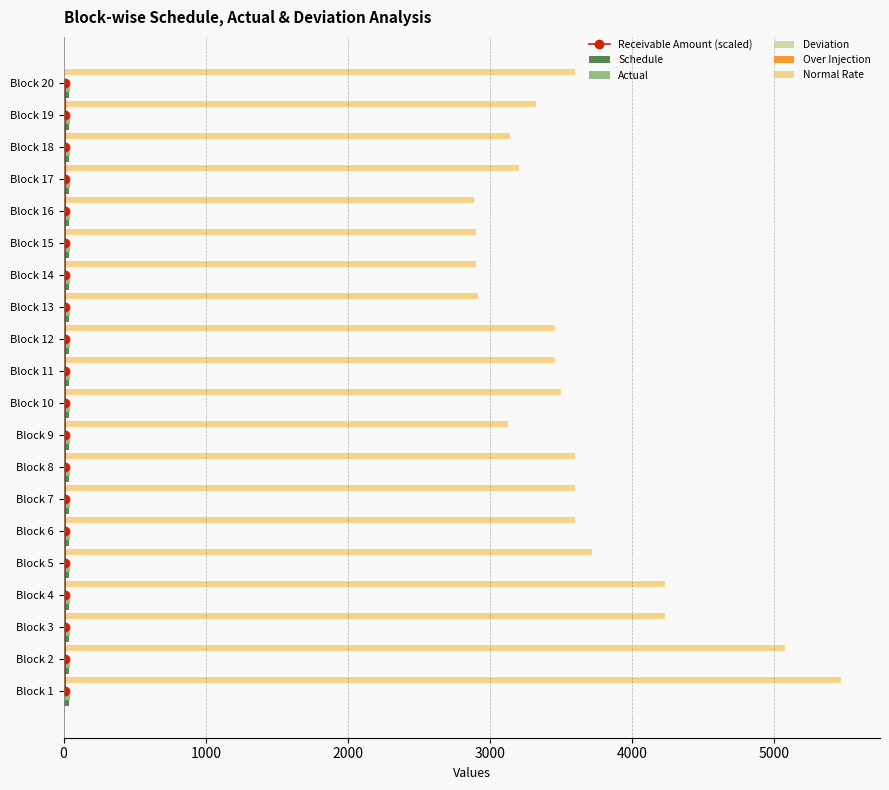

What is the maximum value for Normal Rate?

5469.4